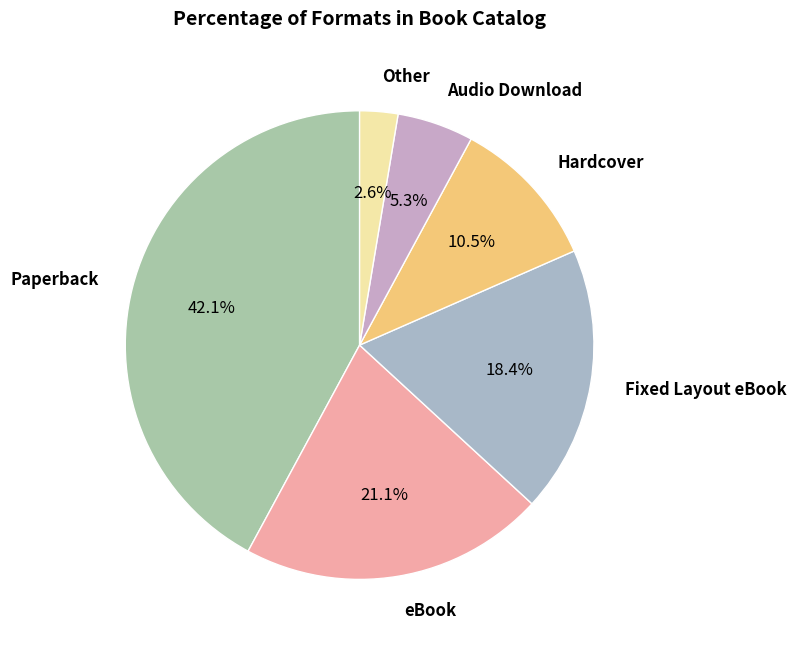

Count the number of slices in the pie.

6